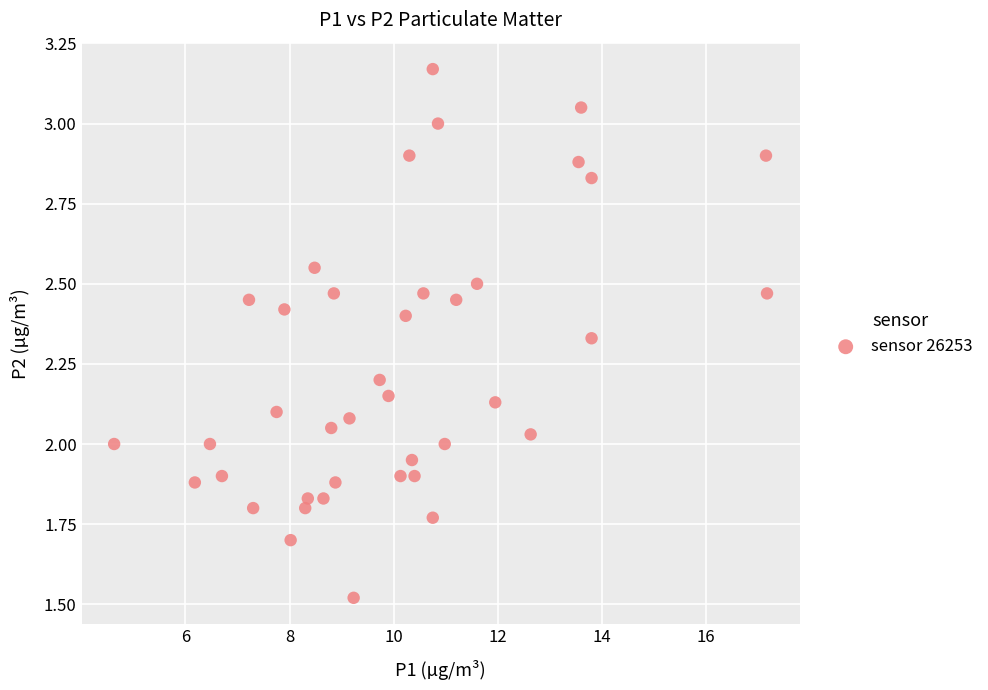

What is the range of X values (max minus min)?

12.5